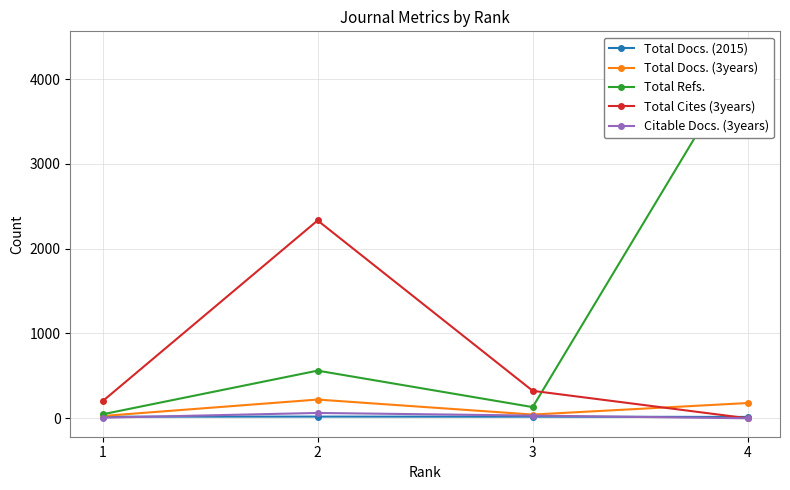

Between which two adjacent categories do Total Cites (3years) and Total Refs. first intersect?

3 and 4